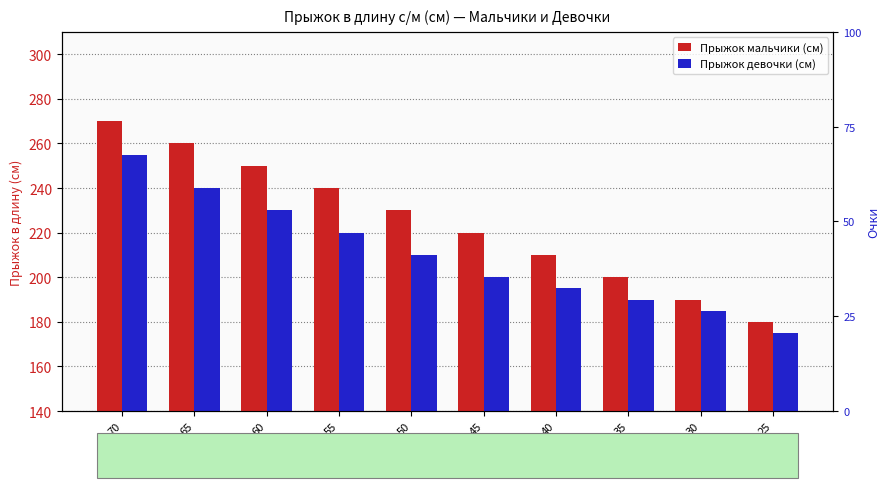

Where does the Прыжок мальчики (см) series first go above 230?

70